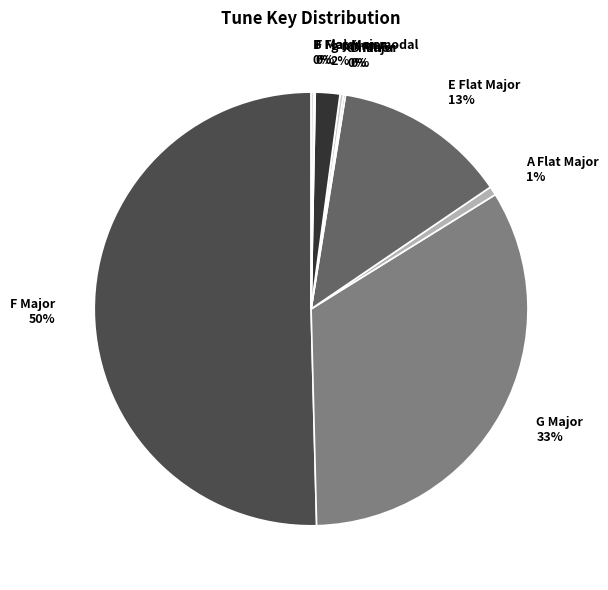

Which category accounts for the majority?

F Major 50%